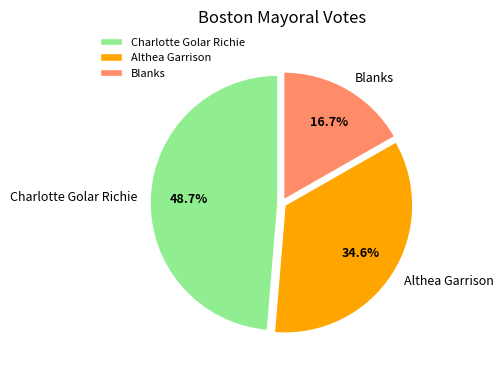

True or false: Althea Garrison accounts for 35% of the total.

True